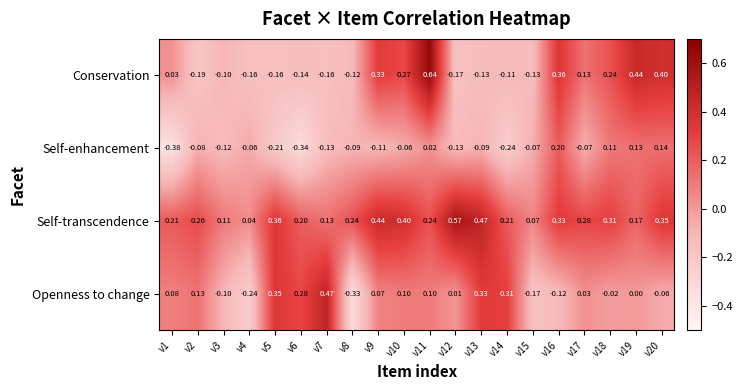

Which series has the widest spread of values?

Conservation